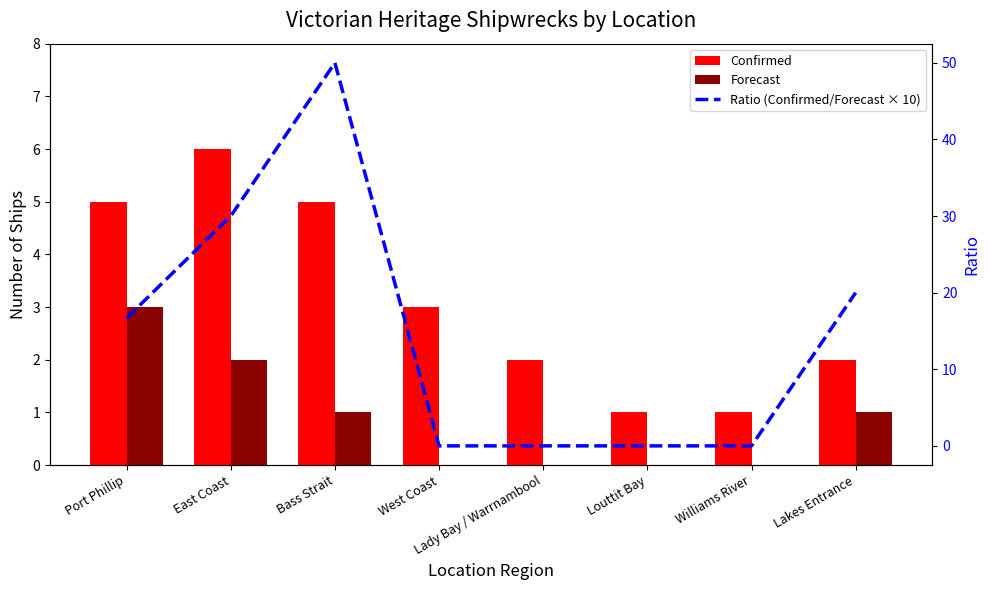

Is it true that Forecast equals -1.6 at West Coast?

False